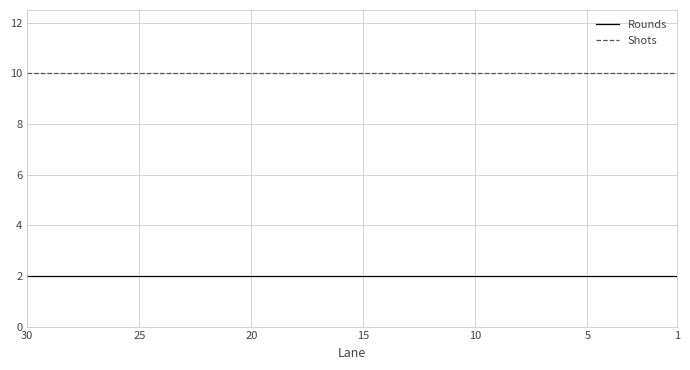

True or false: Shots has a value of 10 at 25.

True